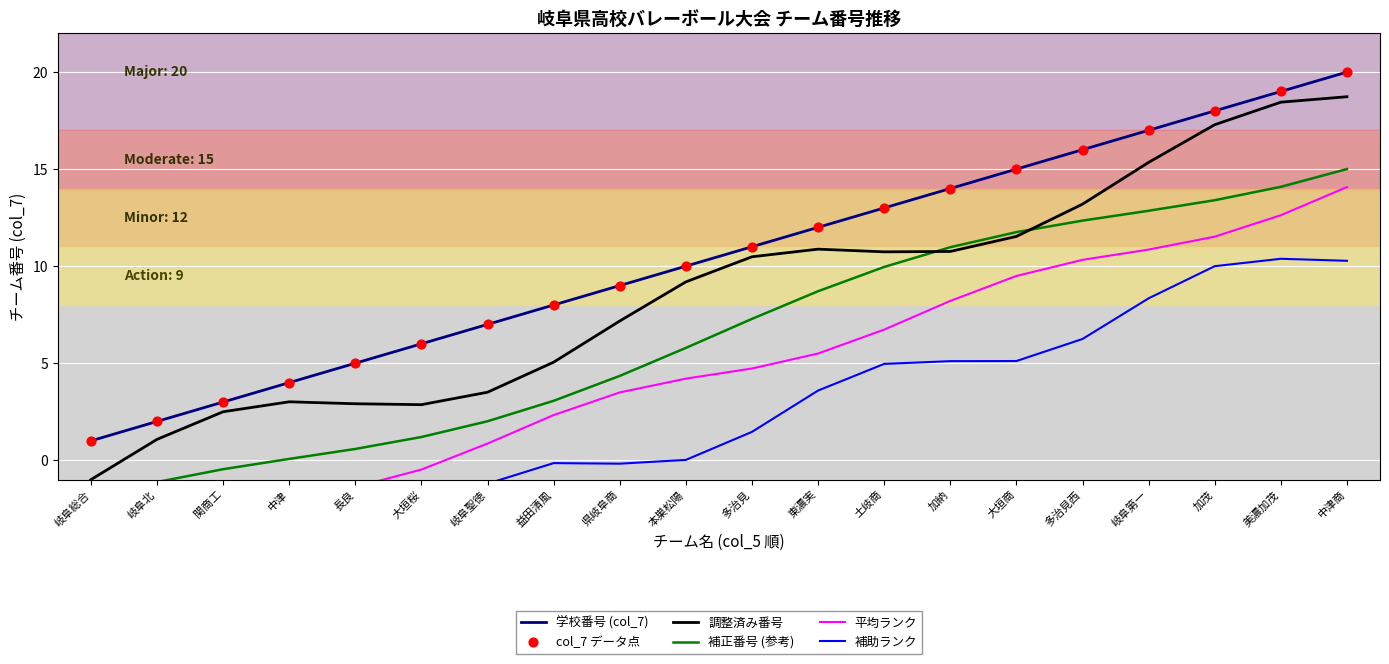

What are all the series names shown in the legend?

学校番号 (col_7), 調整済み番号, 補正番号 (参考), 平均ランク, 補助ランク, col_7 データ点